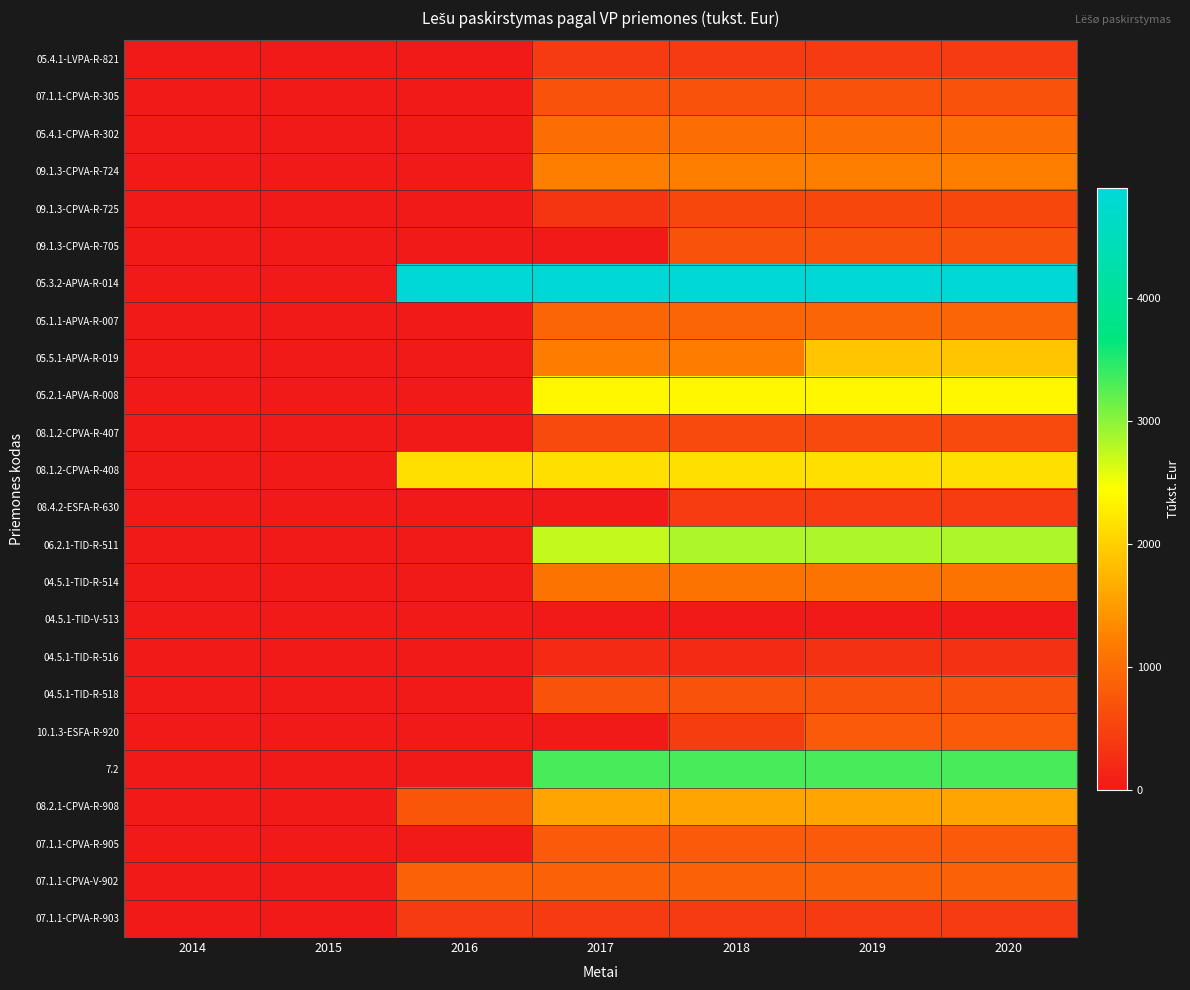

Which series has the largest range (max minus min)?

05.3.2-APVA-R-014